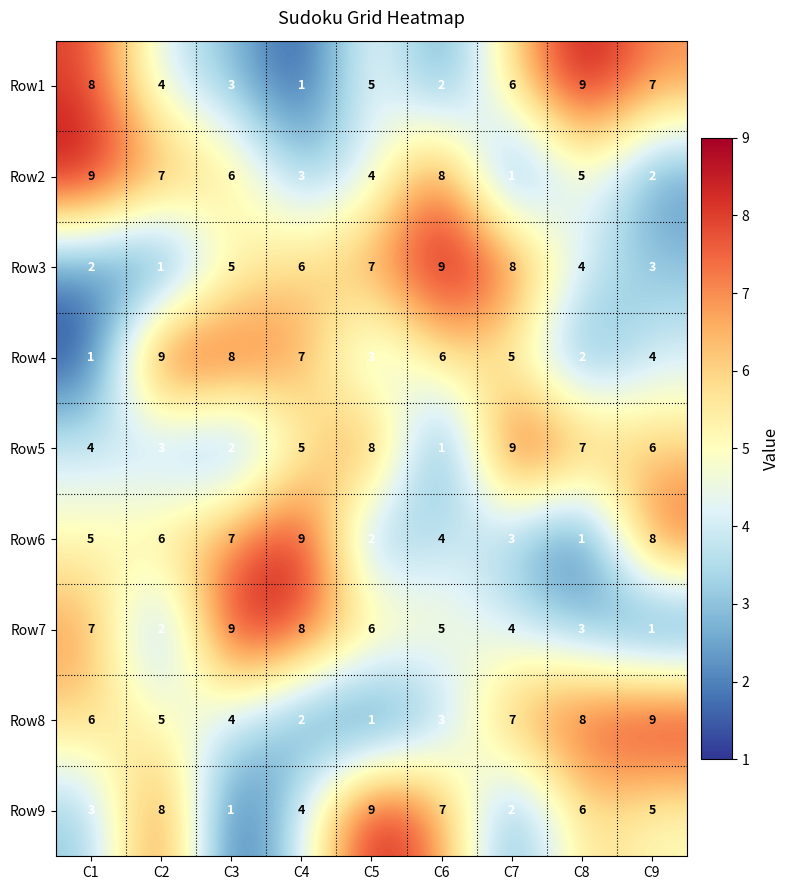

What is the difference between the Row3 values at C4 and C1?

4